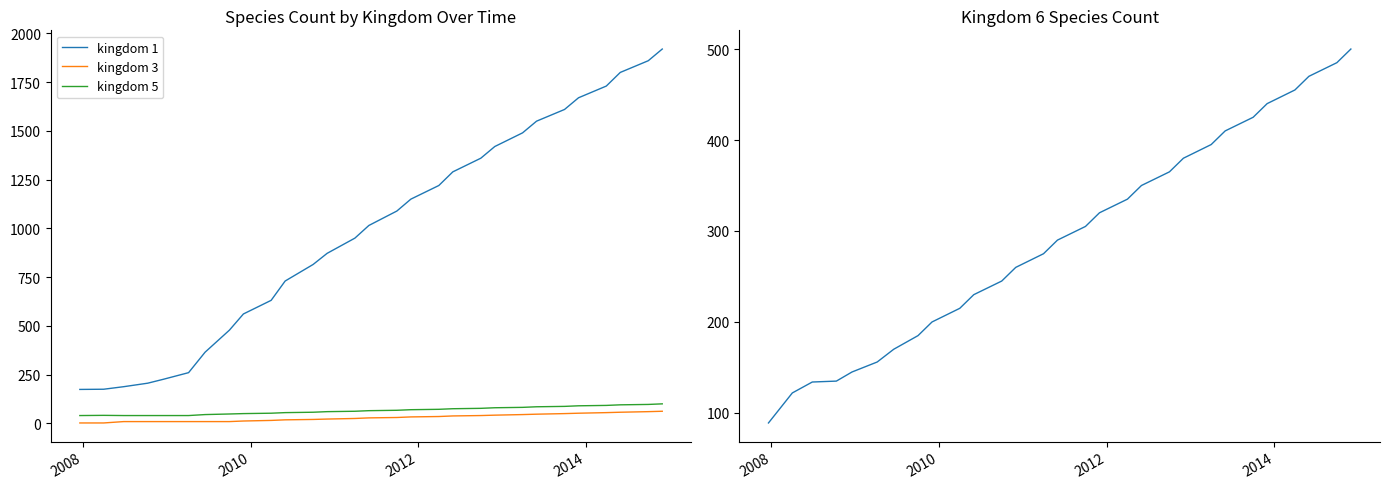

True or false: kingdom 5 and kingdom 3 intersect in this chart.

False